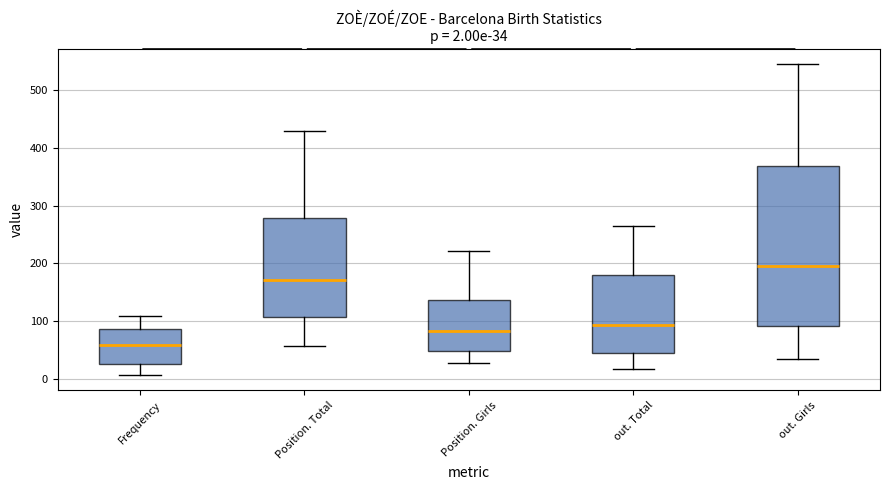

Which box is the tallest, from its lower edge to its upper edge?

out. Girls